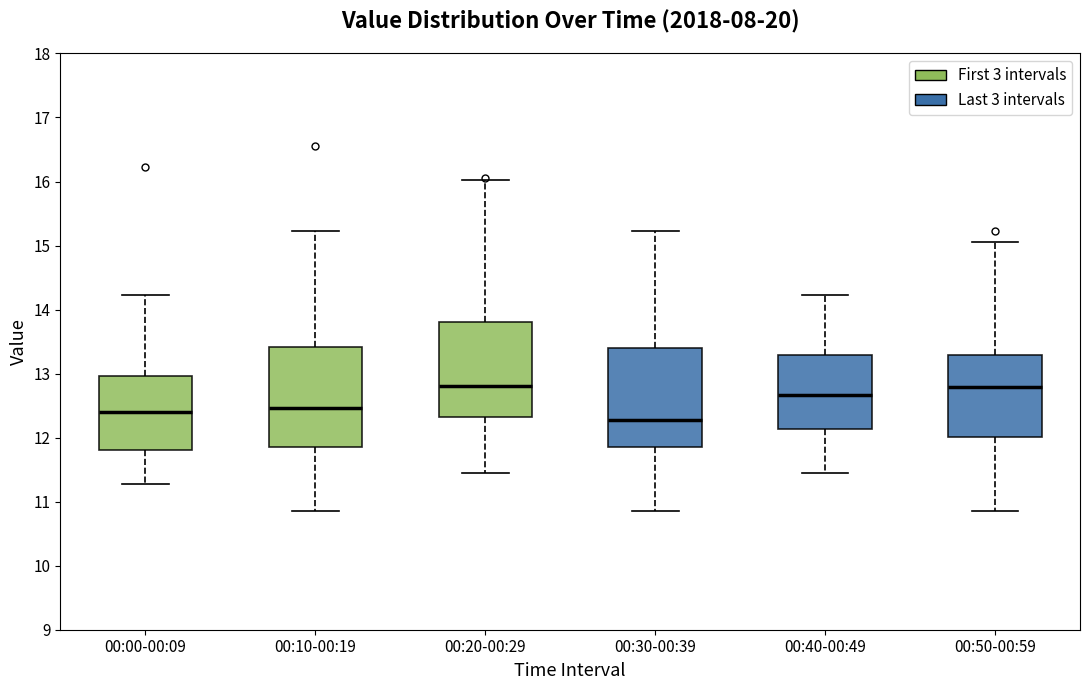

Reading left to right, transcribe this box plot: for each box, give where its median line is, the range the box spans, and where its two whiskers end, as read against the y-axis. The values are not printed on the chart, so give them approximately, as read against the axis.

00:00-00:09: median 12.4, box 11.8 to 13.0, whiskers 11.3 to 14.2
00:10-00:19: median 12.5, box 11.9 to 13.4, whiskers 10.9 to 15.2
00:20-00:29: median 12.8, box 12.3 to 13.8, whiskers 11.5 to 16.0
00:30-00:39: median 12.3, box 11.9 to 13.4, whiskers 10.9 to 15.2
00:40-00:49: median 12.7, box 12.1 to 13.3, whiskers 11.5 to 14.2
00:50-00:59: median 12.8, box 12.0 to 13.3, whiskers 10.9 to 15.1